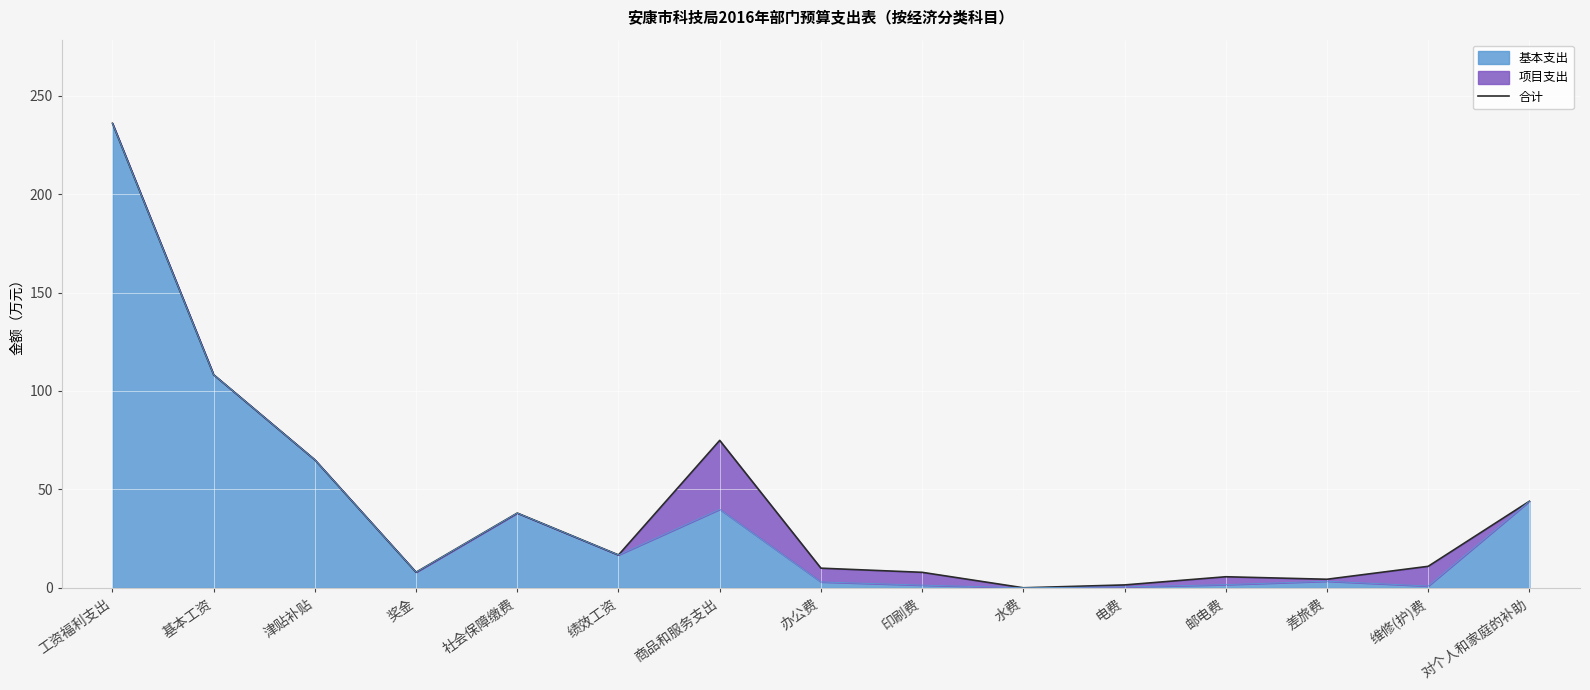

Which has a higher value, 社会保障缴费 or 商品和服务支出?

商品和服务支出